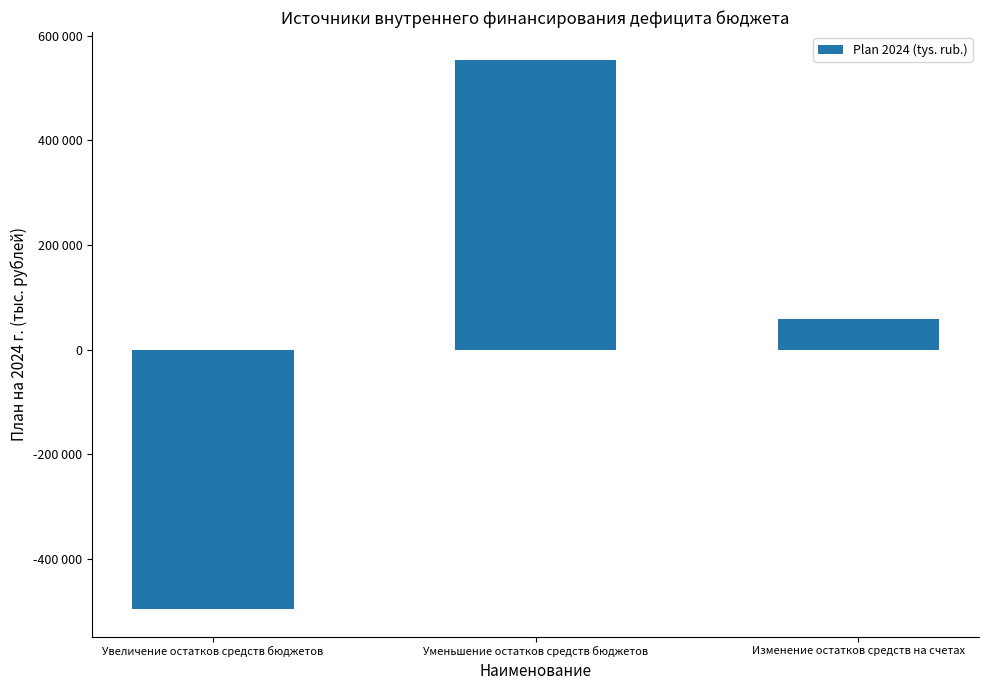

Read the value at Изменение остатков средств на счетах.

59009.3